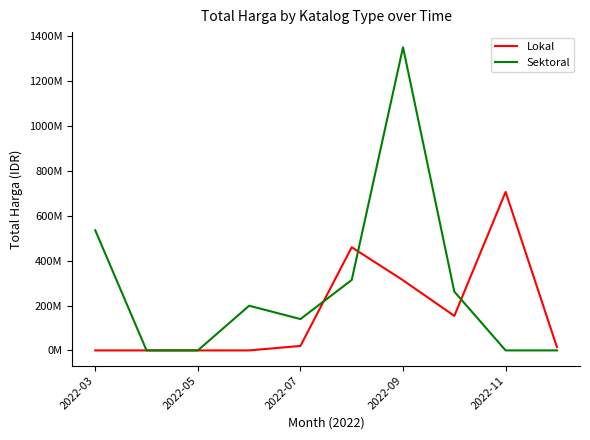

What are all the series names shown in the legend?

Lokal, Sektoral